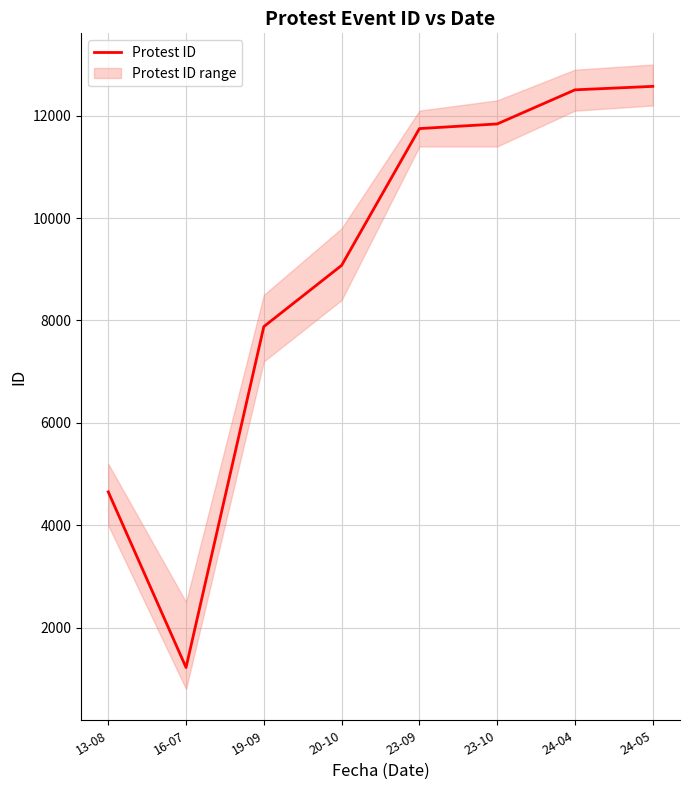

What is the sum of the values at 20-10 and 13-08?

13729